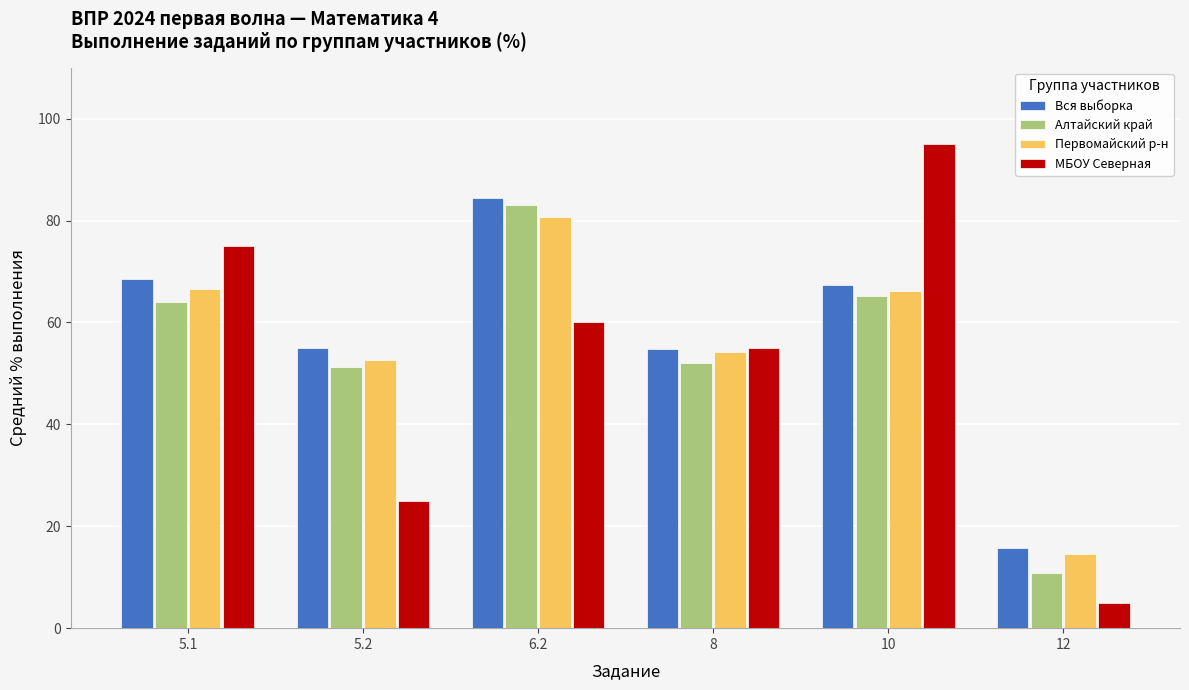

What is the difference between the maximum and minimum values in the МБОУ Северная series?

90.0